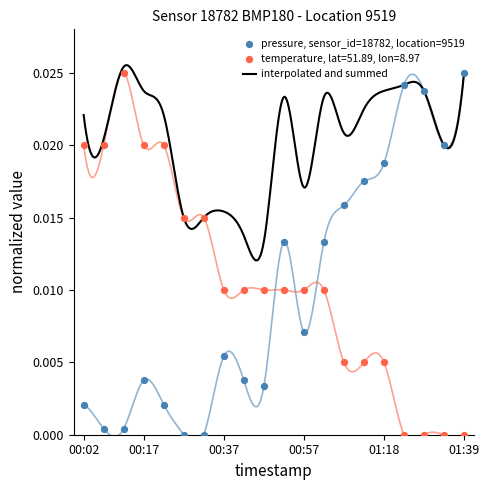

Which series has the largest total across all categories?

temperature